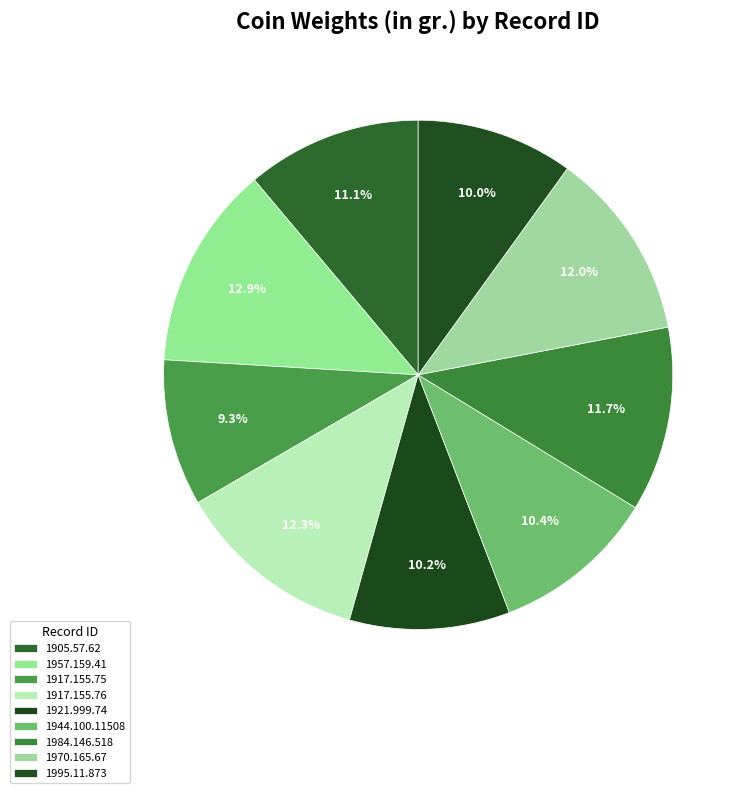

To the nearest percent, what portion does 1957.159.41 represent?

13%